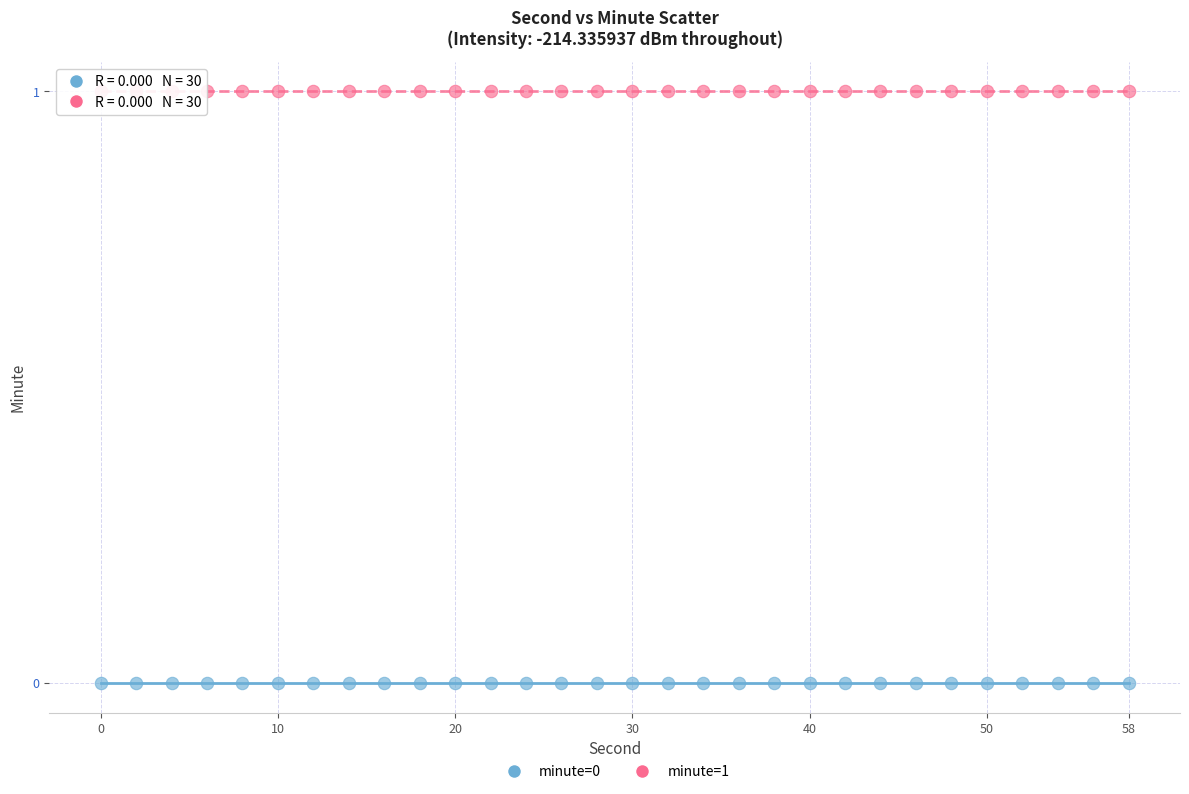

Which series contains the lowest Y value?

minute=0